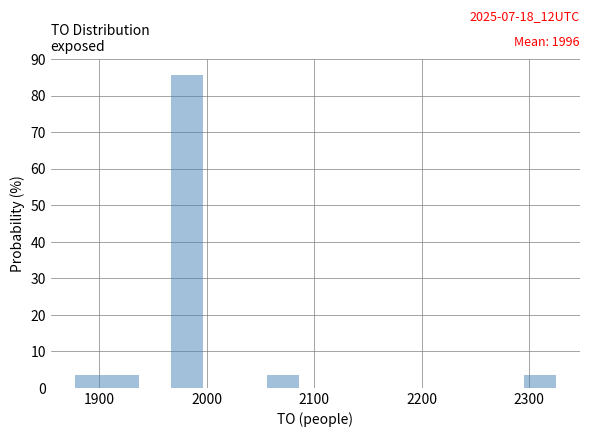

Read against the x-axis, roughly where is the centre of the tallest bar?

1980